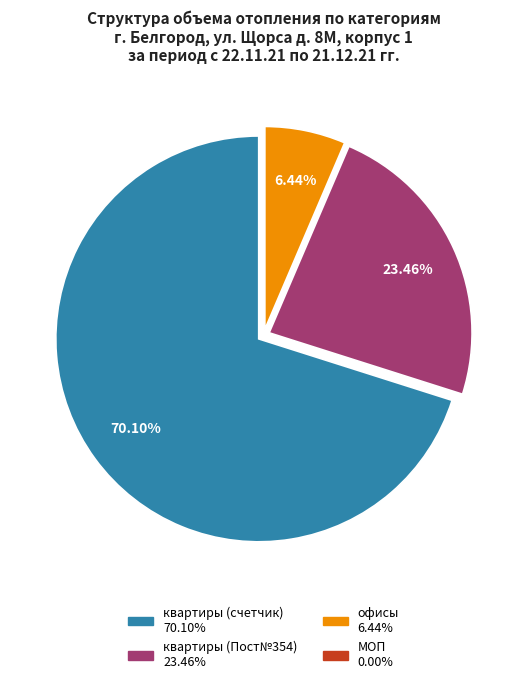

What is the largest slice in the pie chart?

квартиры (счетчик)